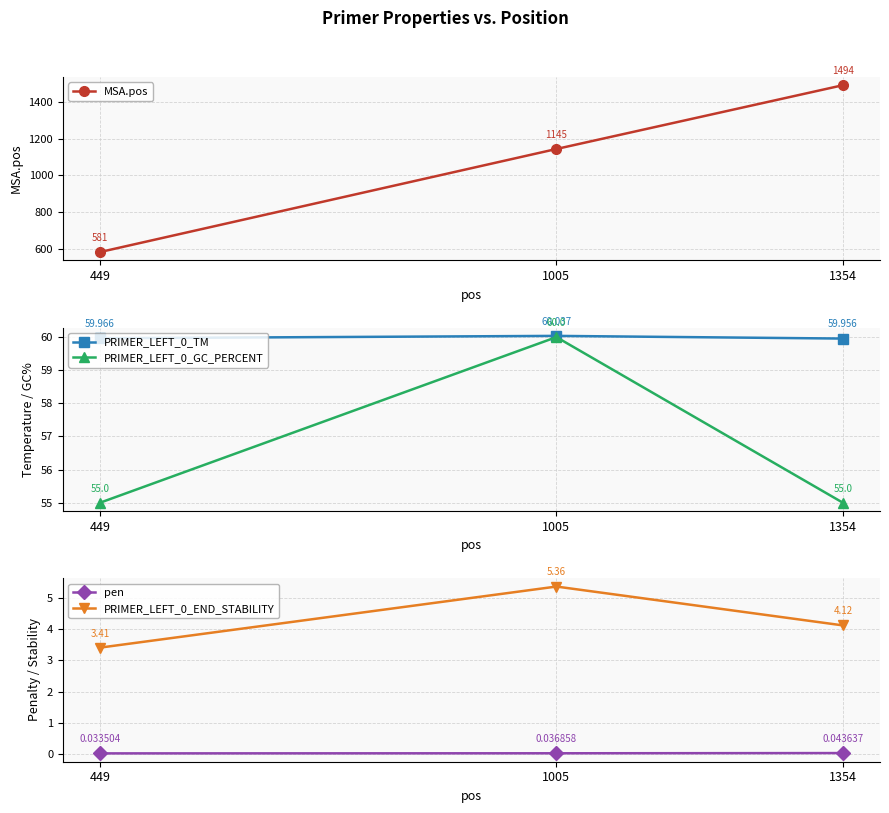

What is the spread (max minus min) of values at 1354?

1494.0